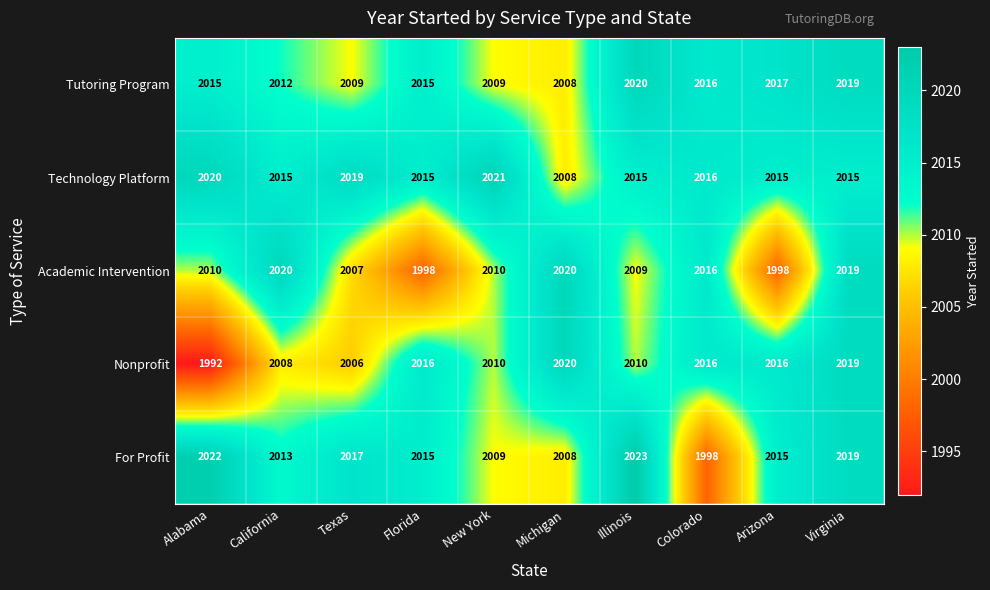

What is the difference between the second highest and second lowest values in the Nonprofit series?

13